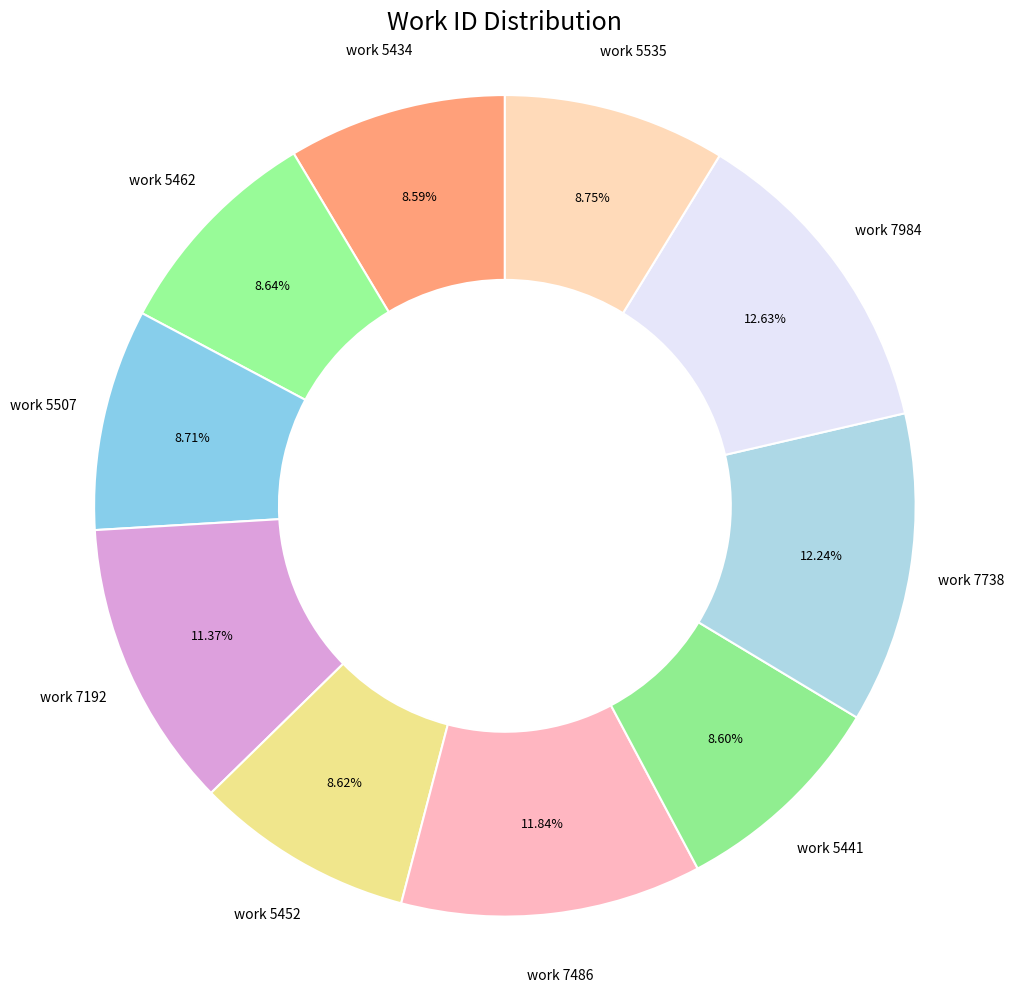

Does work 7738 account for over 50% of the chart?

No